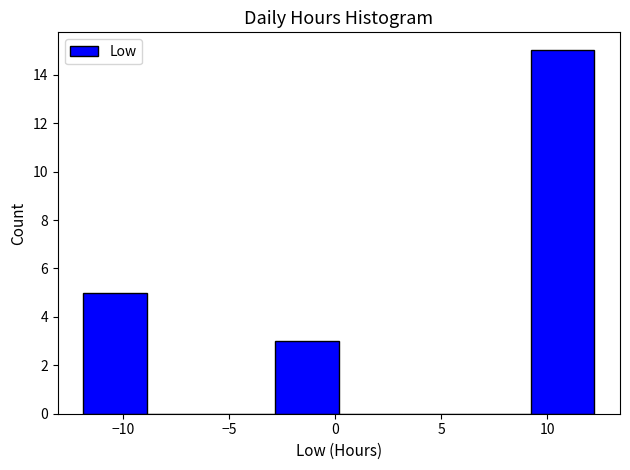

Reading left to right, list every bar in this chart as the range it spans on the x-axis followed by its height. Neither the bar edges nor the heights are printed on the chart, so give them approximately, as read against the axes.

-12 to -9: 5
-9 to -6: 0
-6 to -3: 0
-3 to 0: 3
0 to 3: 0
3 to 6: 0
6 to 9: 0
9 to 12: 15